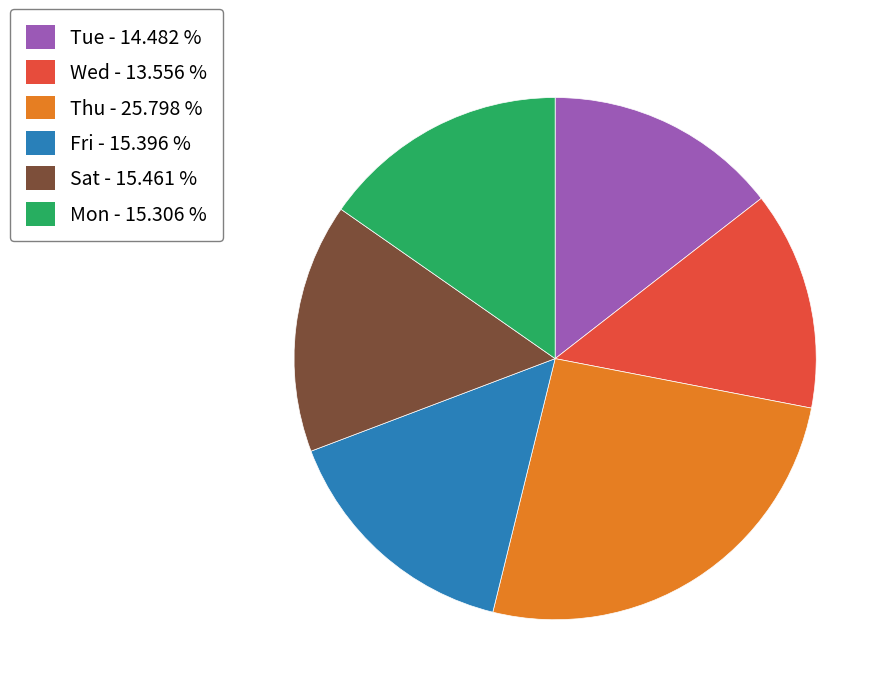

Does any single category account for the majority?

No